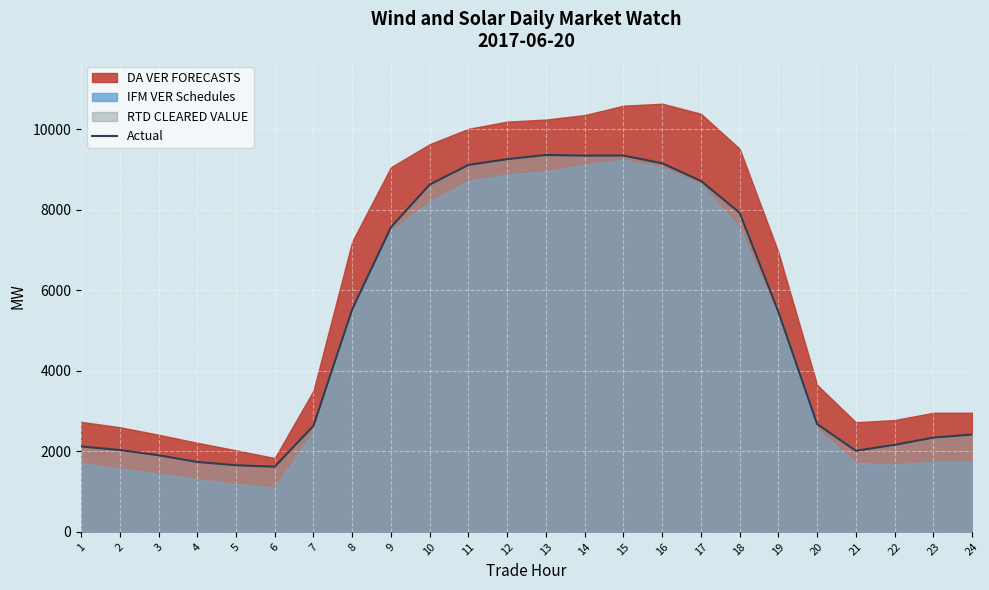

What is the minimum value for Actual?

1616.7